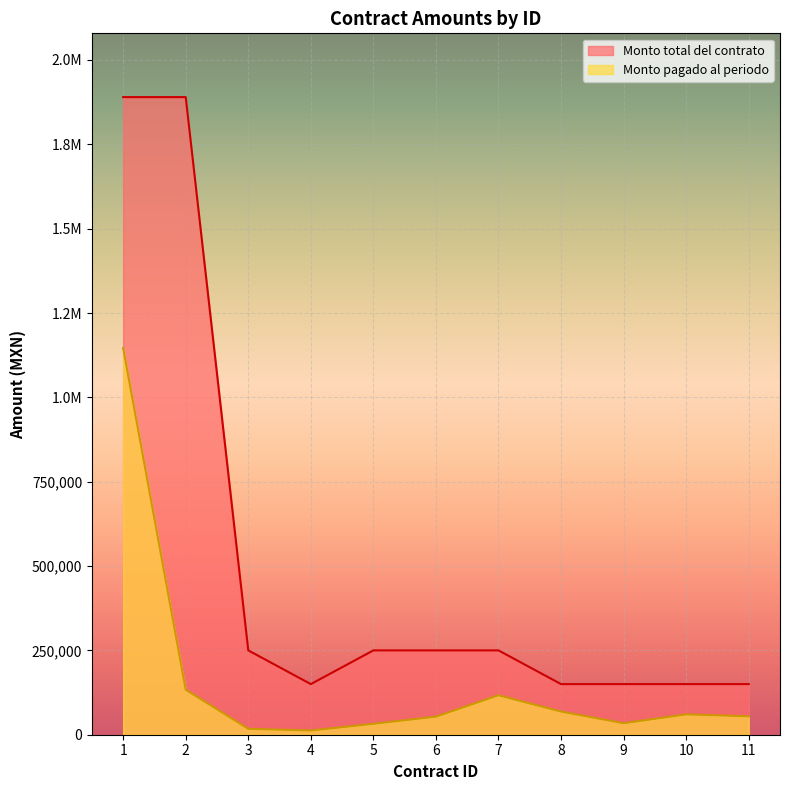

List the series in order of their peak value, lowest first.

Monto pagado al periodo, Monto total del contrato